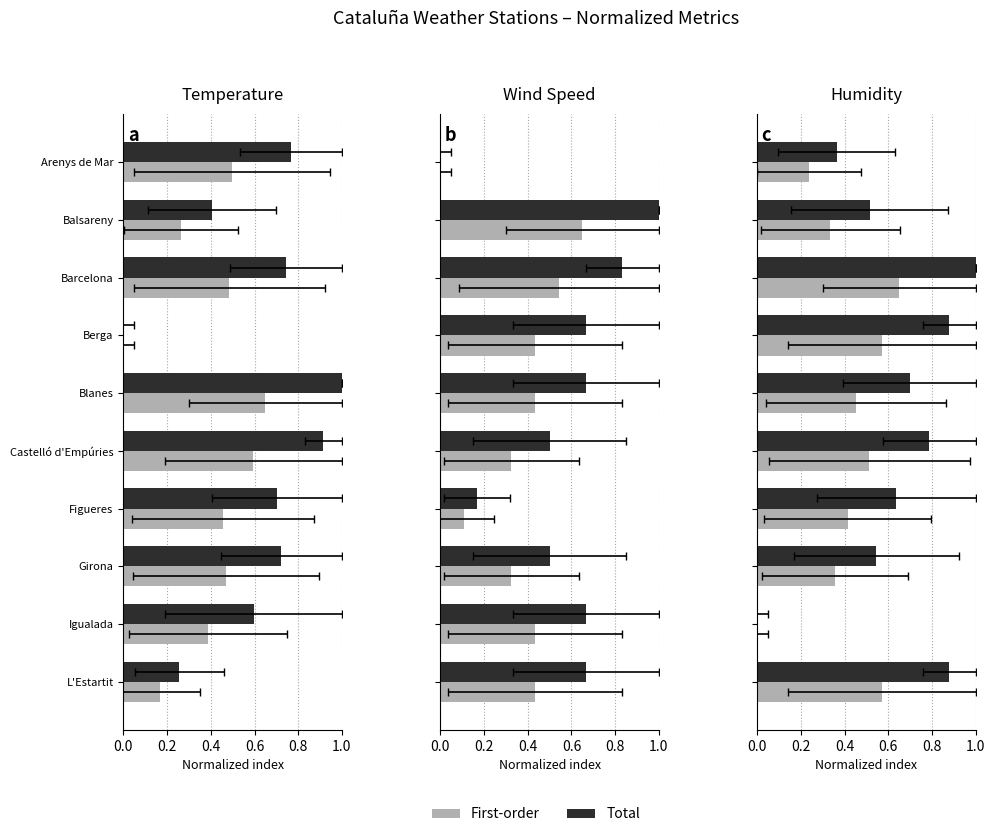

Which series changed the most between Berga and L'Estartit?

Total